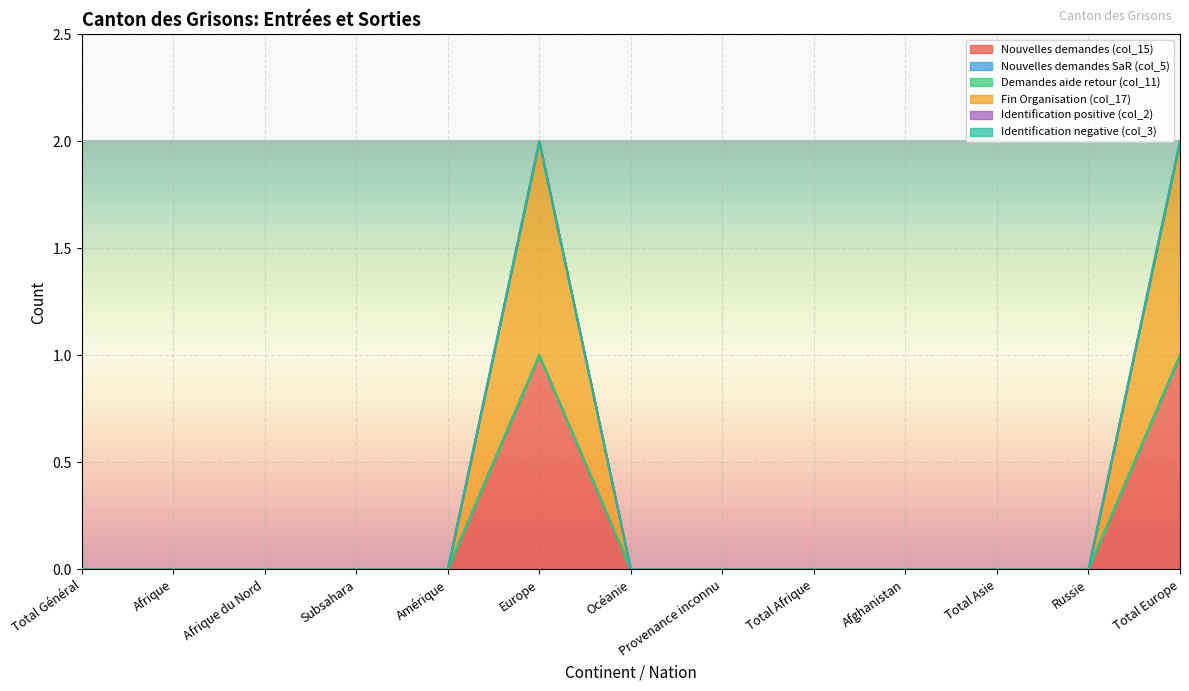

Which category has the lowest value across all series?

Total Général